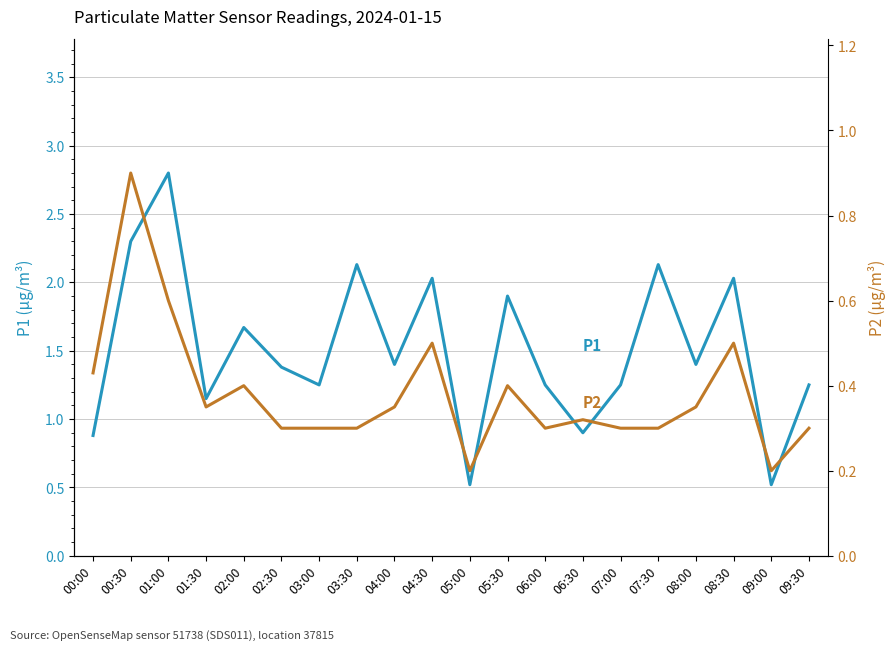

What is the sum of all P2 values?

7.6